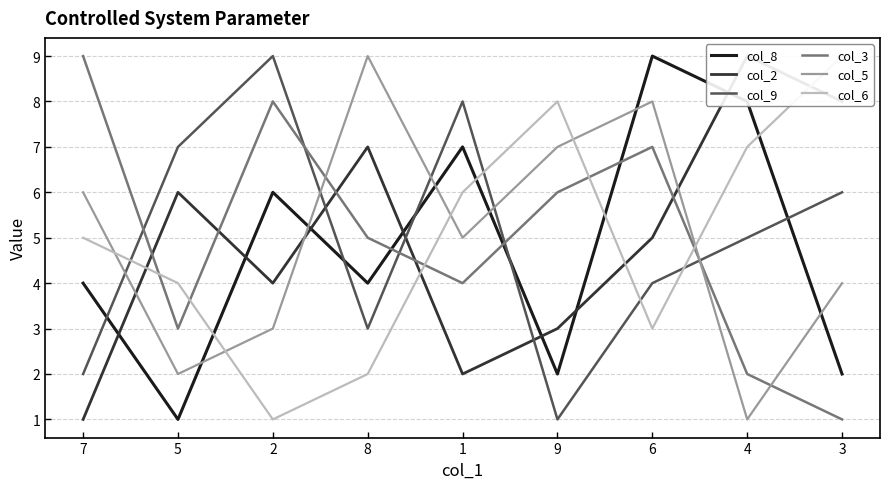

At which label is col_9 closest to 5?

4